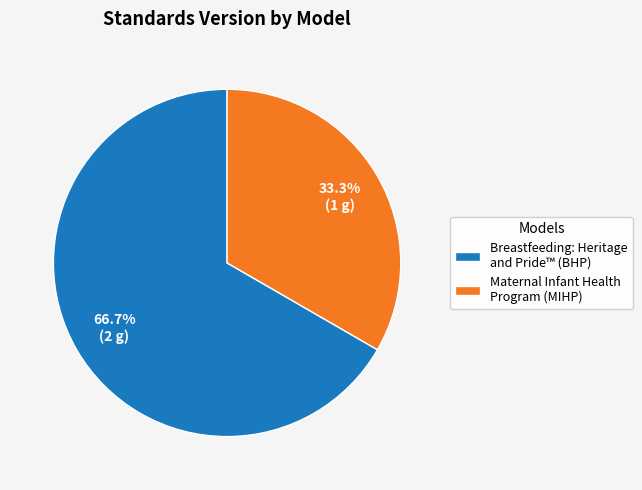

To the nearest percent, what portion does Maternal Infant Health Program (MIHP) represent?

33%